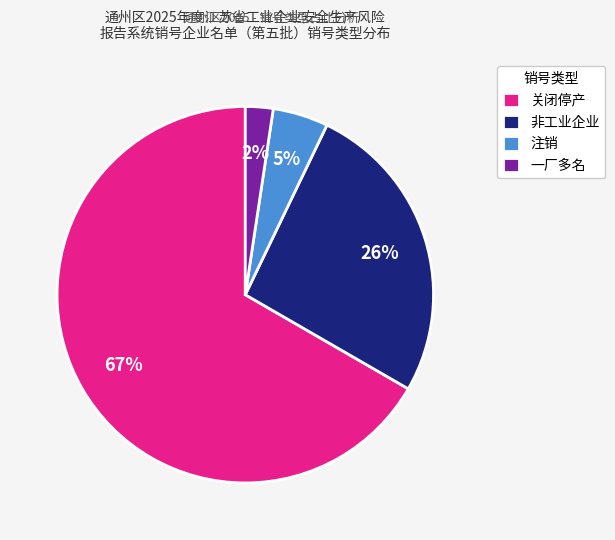

To the nearest percent, what is the average slice percentage?

25%